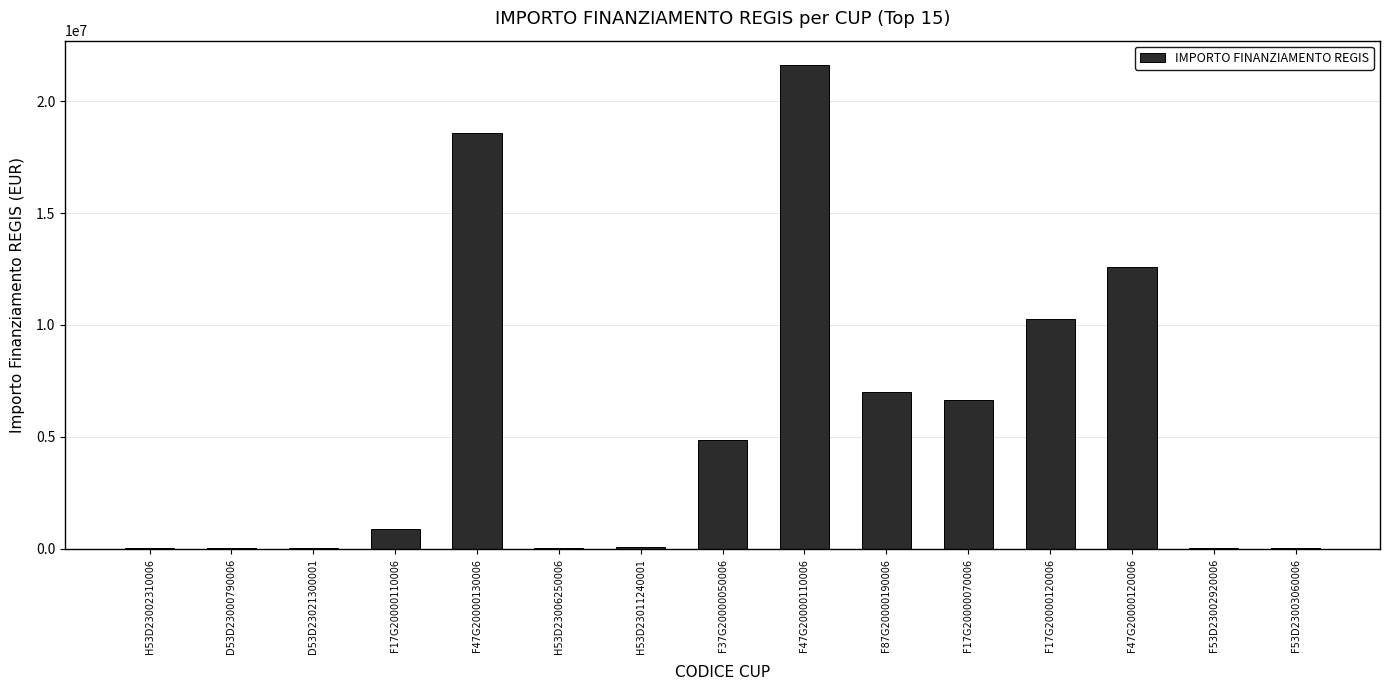

What is the maximum value shown in the chart?

21615132.0